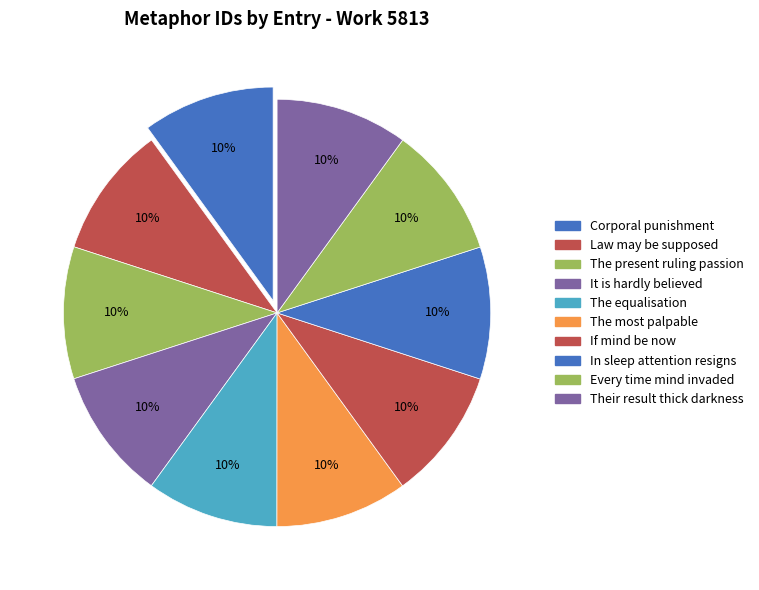

How many slices are in this pie chart?

10